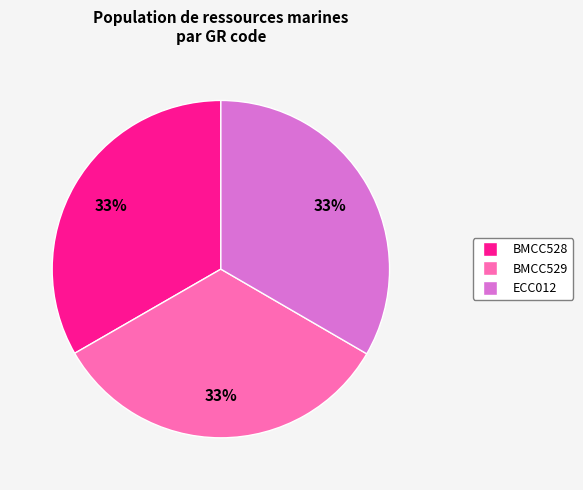

To the nearest percent, what percentage of the pie is BMCC528?

33%